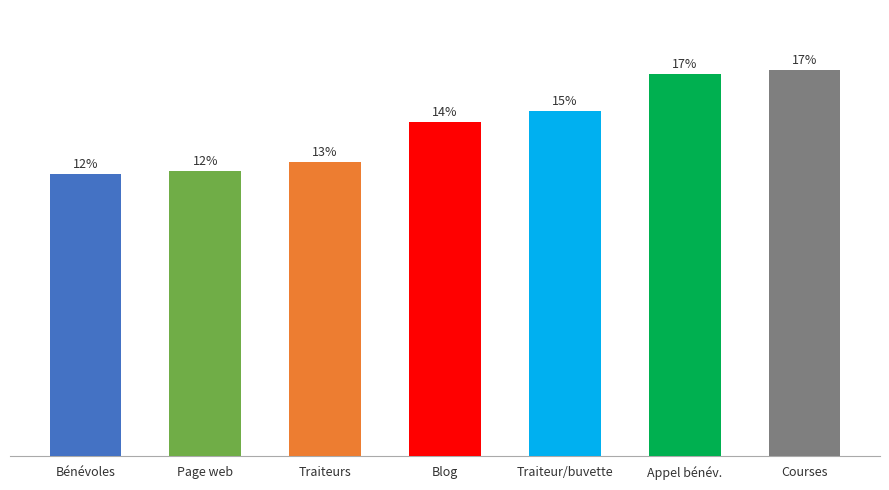

Are the bars horizontal?

No